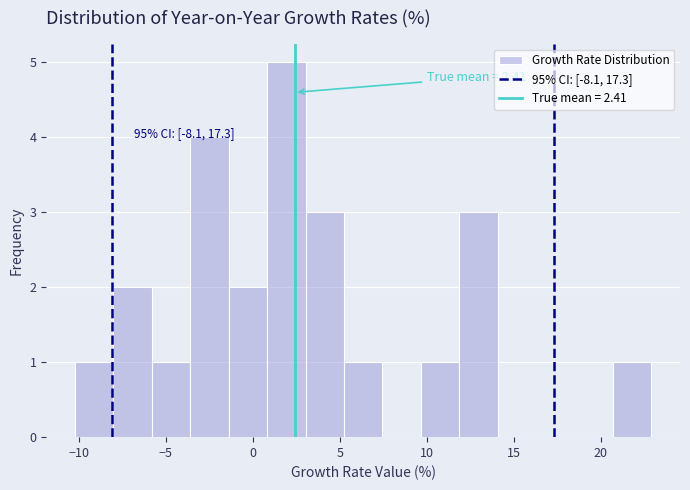

Which range on the x-axis has the tallest bar?

1.0 to 3.0